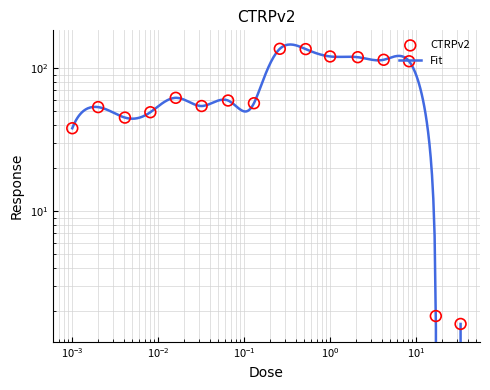

Between 0.0041 and 0.065, which is larger?

0.065